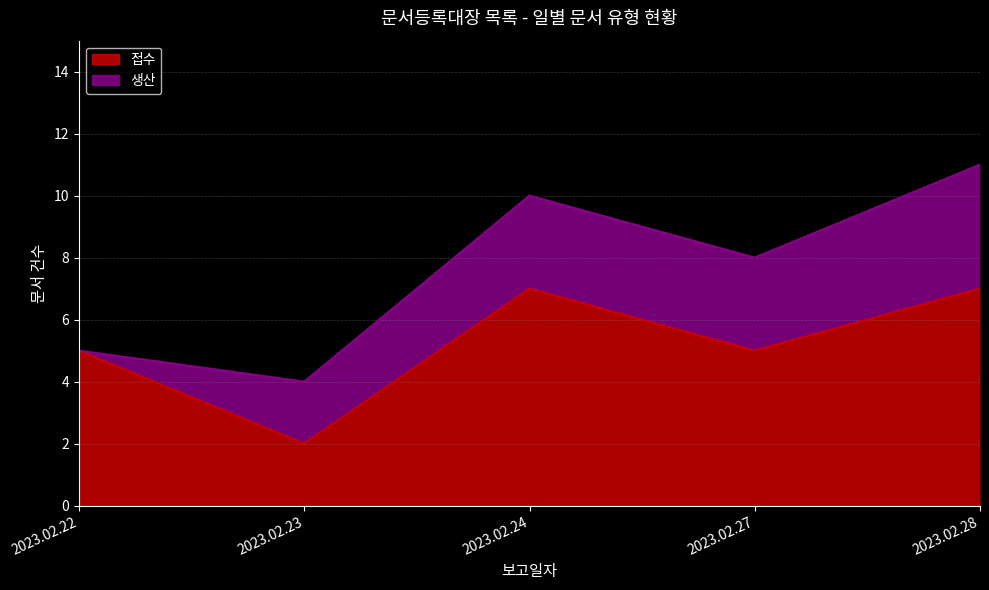

Is it true that the value at 2023.02.24 is 7?

True